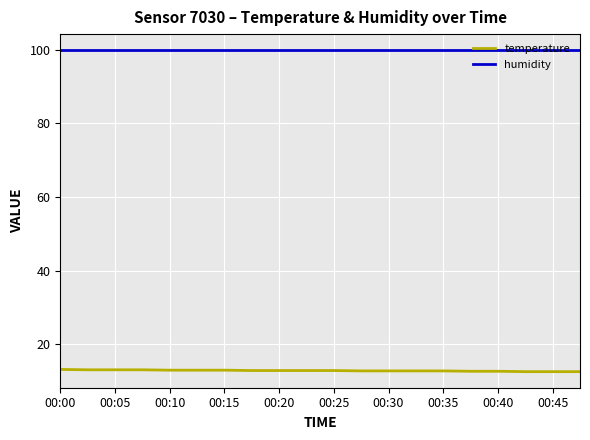

How many lines are shown in the chart?

2